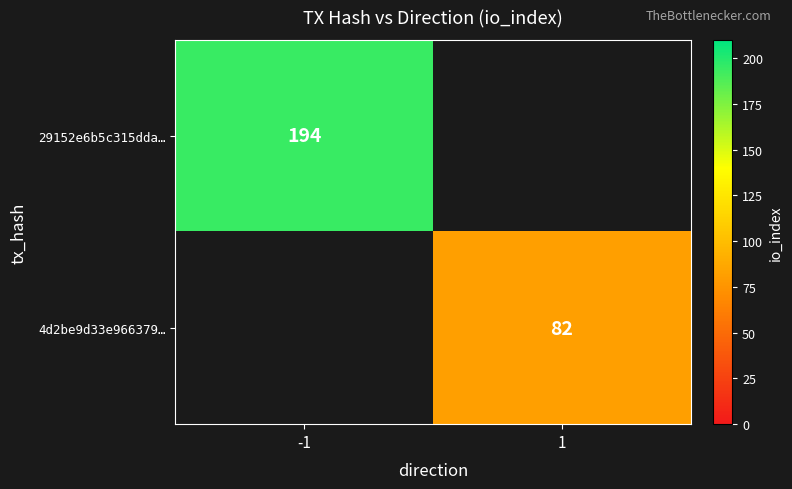

The 29152e6b5c315dda… series shows 194 at -1. True or false?

True